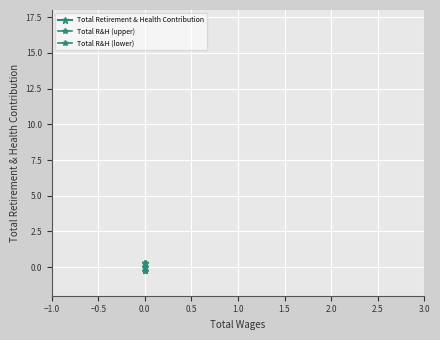

Count the number of data series in this chart.

3